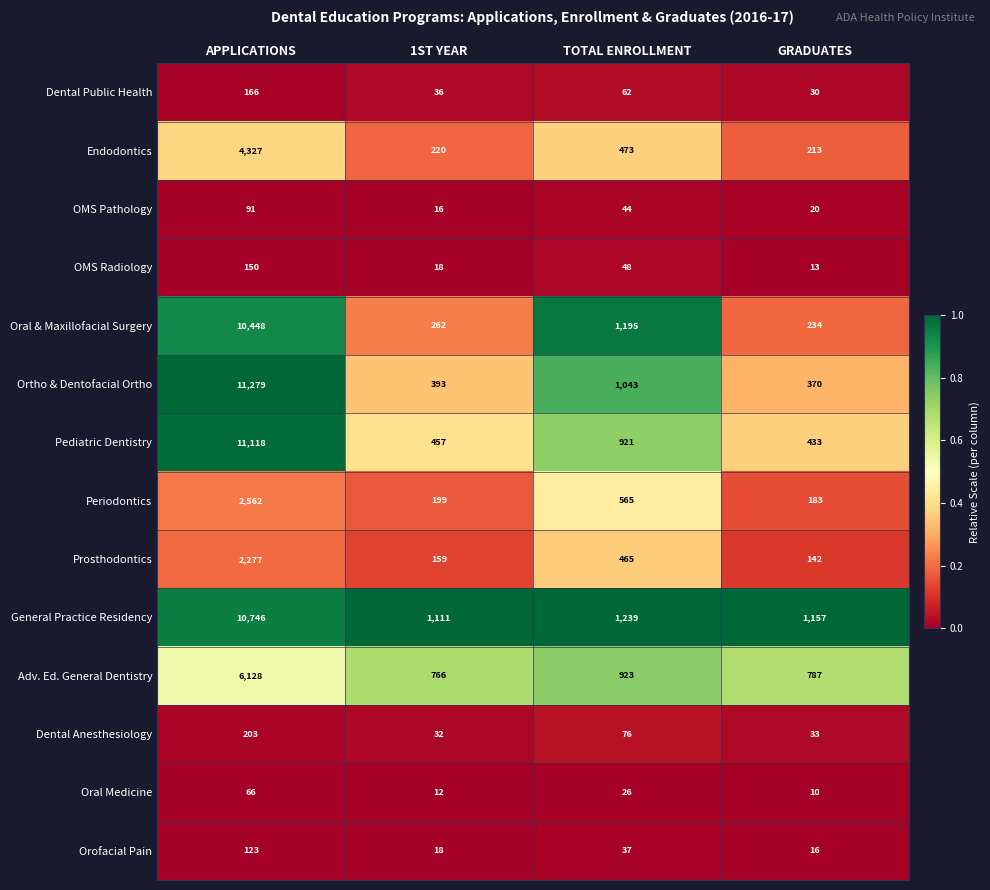

List the labels in order of Oral Medicine value, largest first.

APPLICATIONS, TOTAL ENROLLMENT, 1ST YEAR, GRADUATES